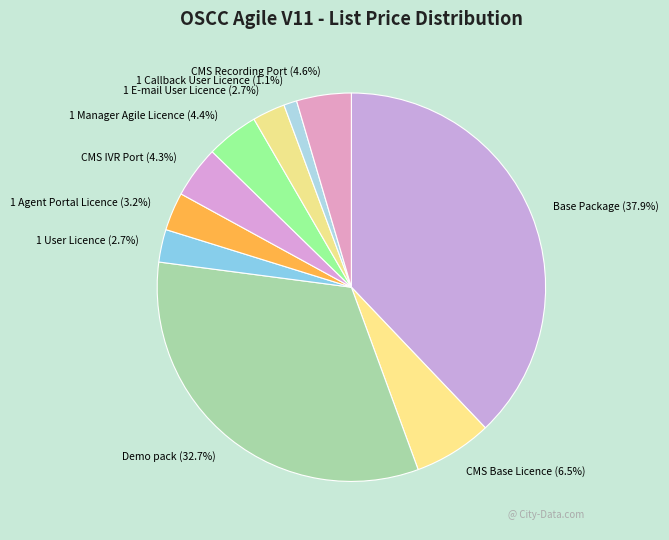

Does any single category account for the majority?

No